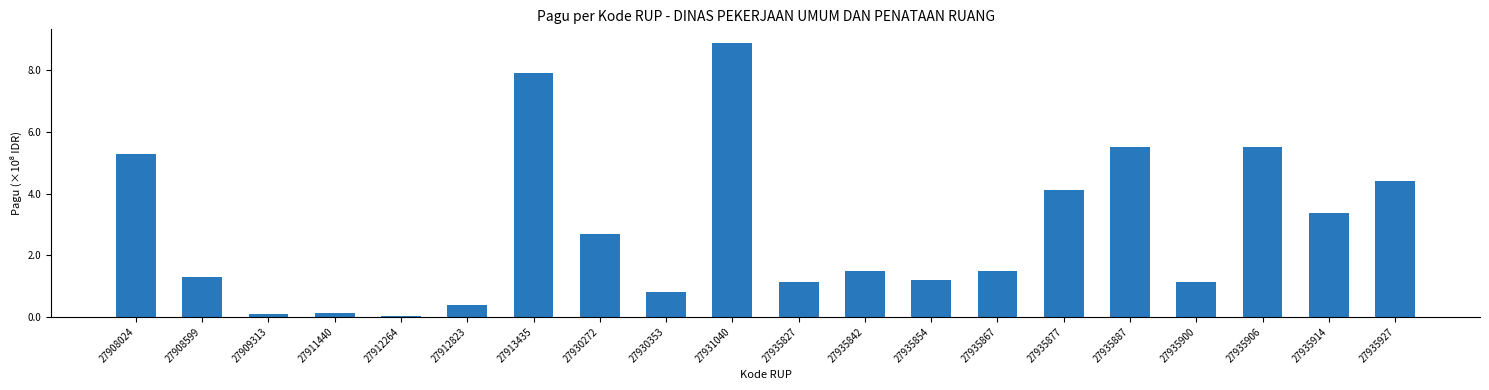

Is it true that the value at 27935914 is 335500000?

True